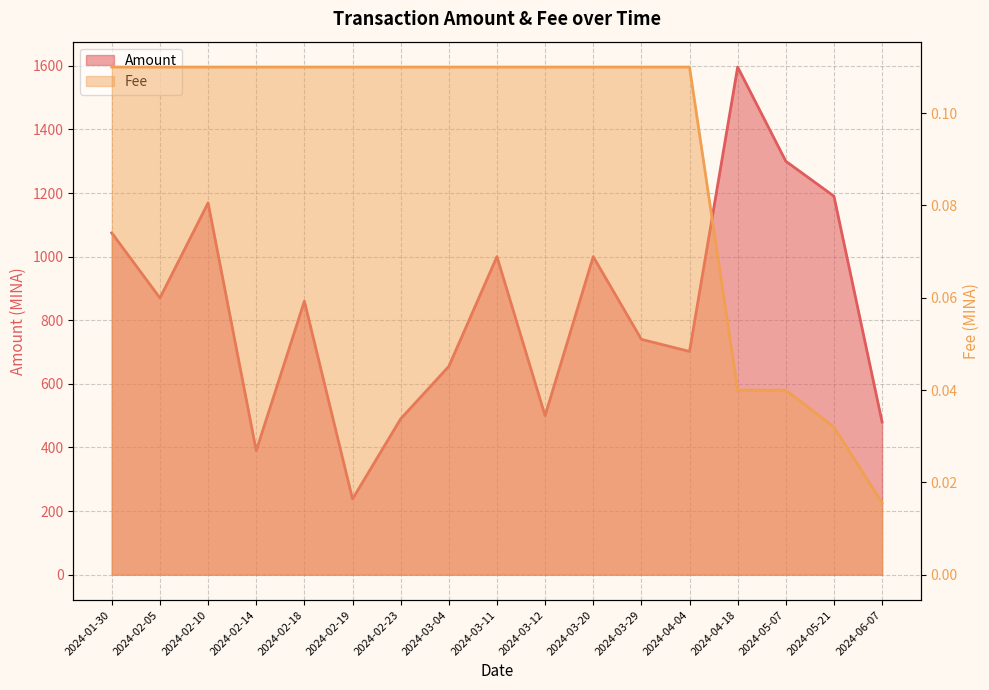

How many interior local peaks does the Amount series have?

5